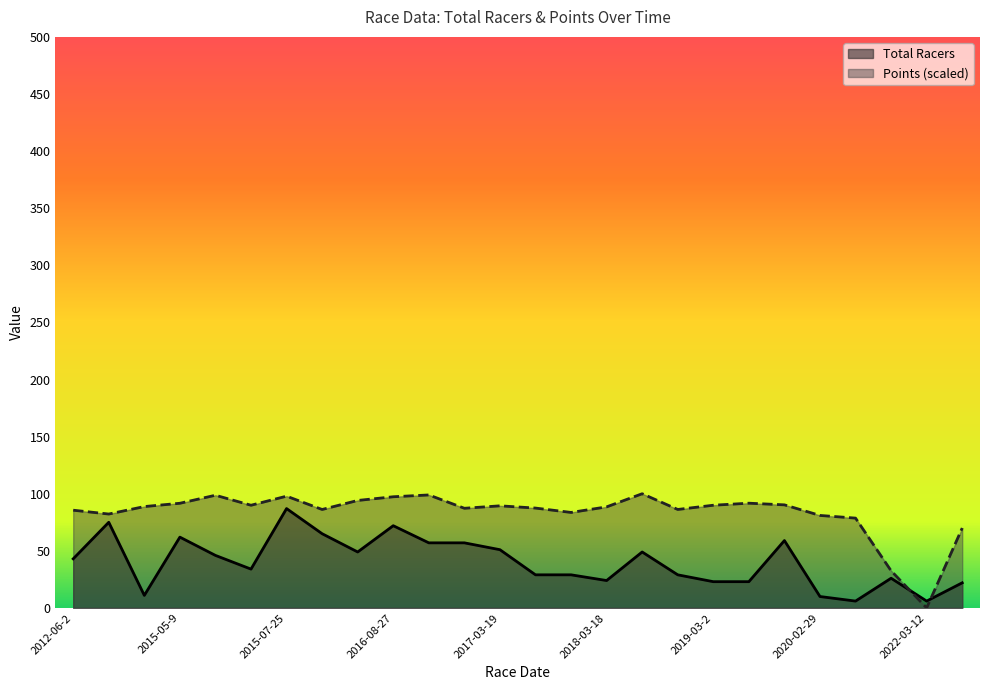

True or false: Points has more than 2 interior local peaks.

True